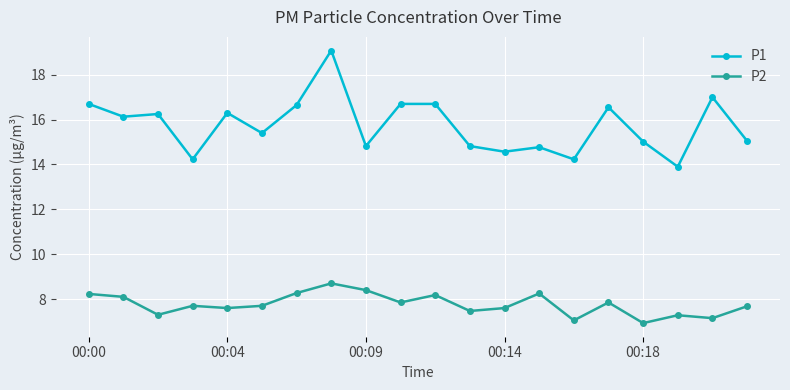

Which series has the largest total across all categories?

P1